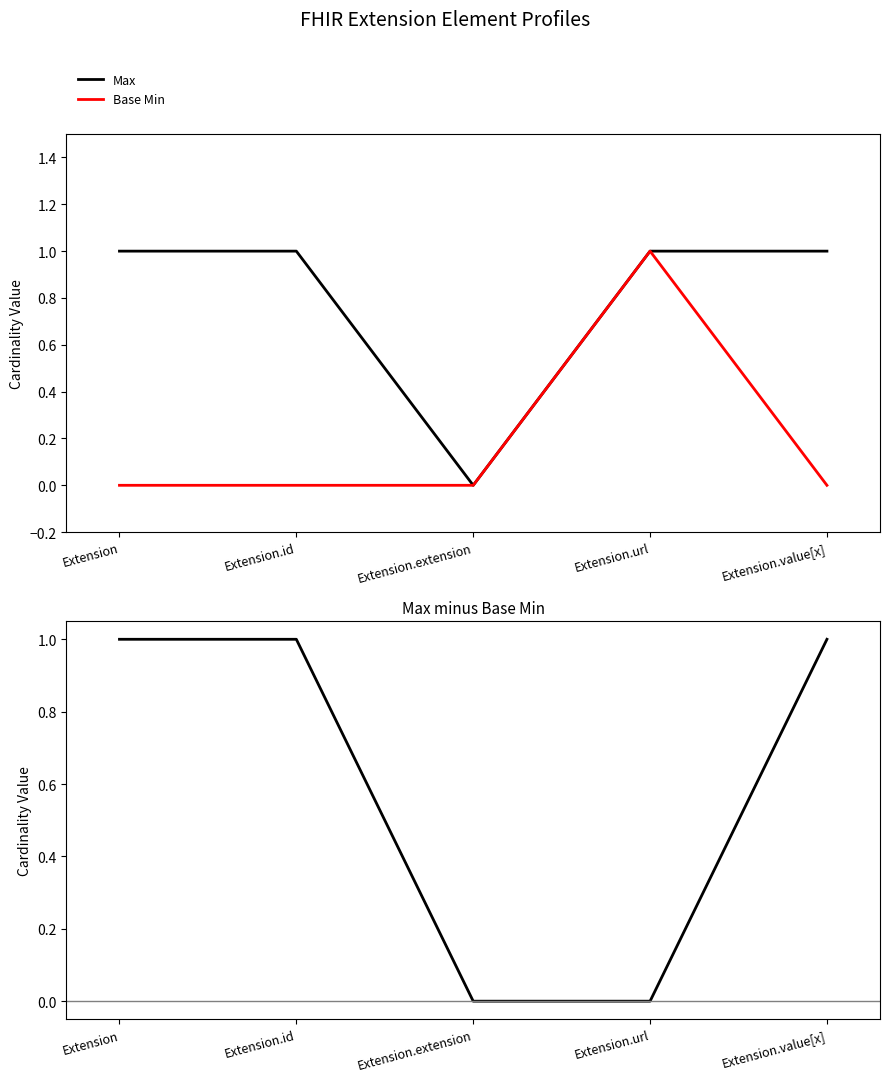

Rank the series by their maximum value, from lowest to highest.

Max, Base Min, Max - Base Min